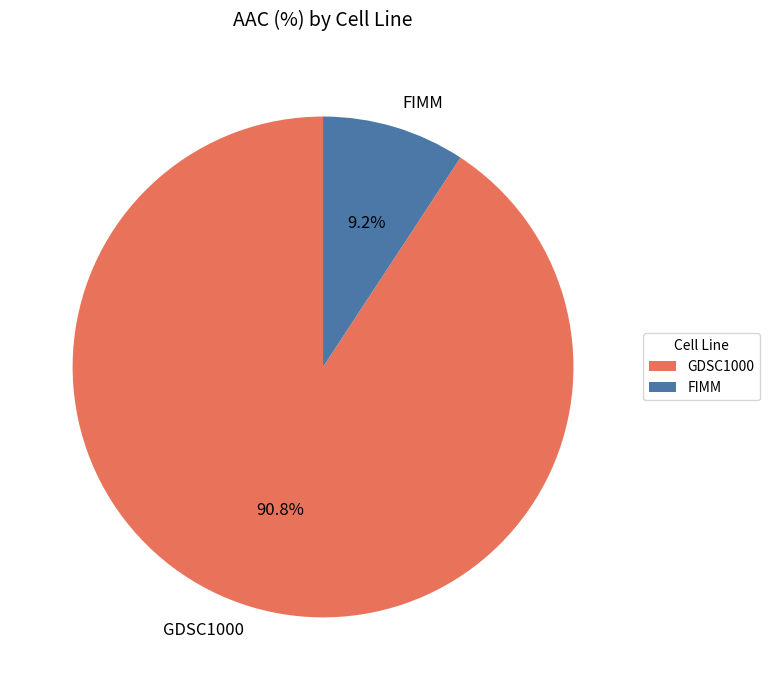

Is there any slice that represents more than half of the pie?

Yes